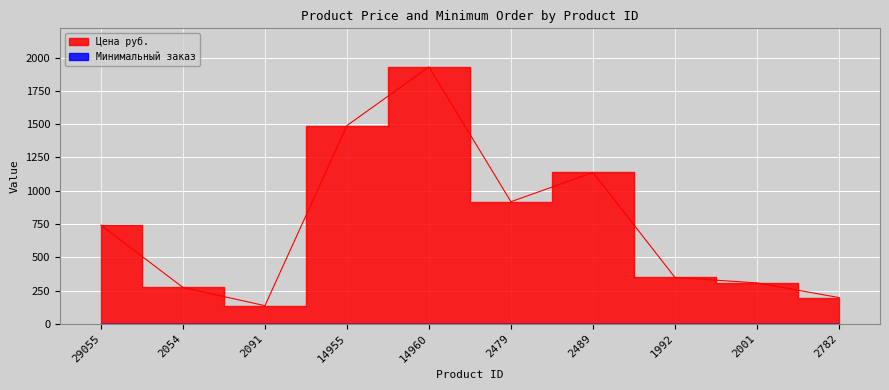

Between 2091 and 2054, which is larger?

2054